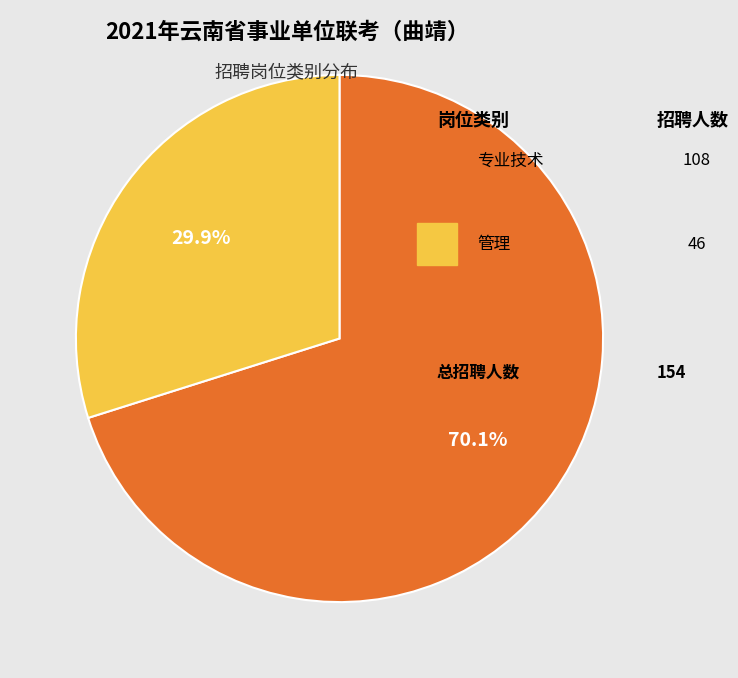

Is there any slice that represents more than half of the pie?

Yes